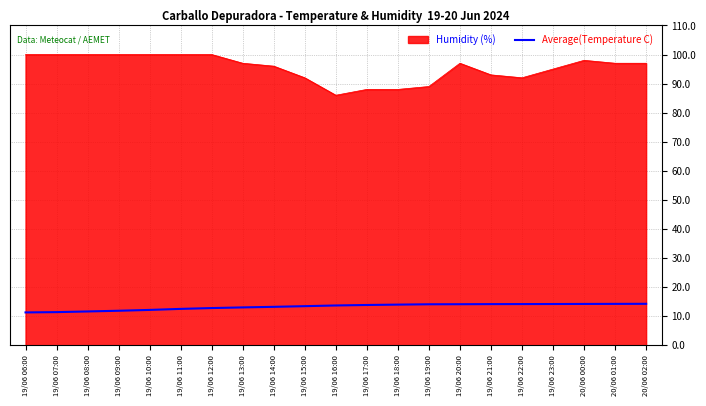

How many lines are shown in the chart?

2